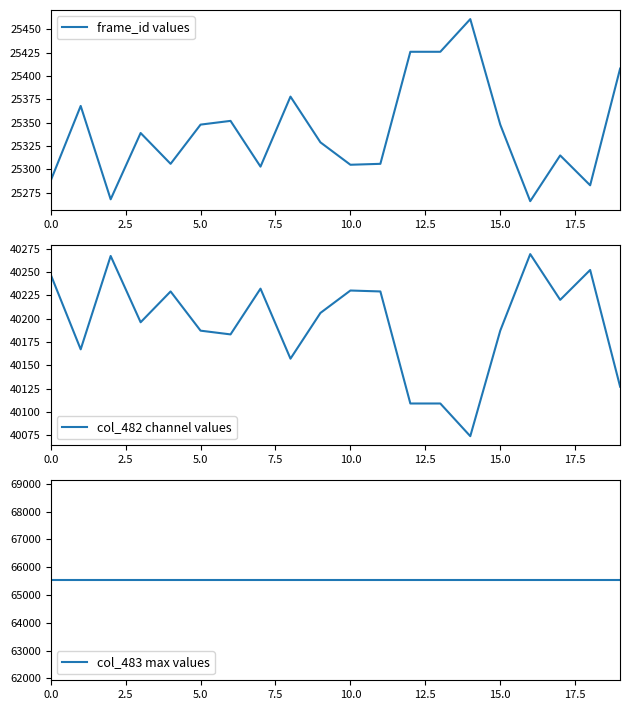

List the labels in order of col_483 max values value, smallest first.

0.0, 2.5, 5.0, 7.5, 10.0, 12.5, 15.0, 17.5, 20.0, 9, 10, 11, 12, 13, 14, 15, 16, 17, 18, 19